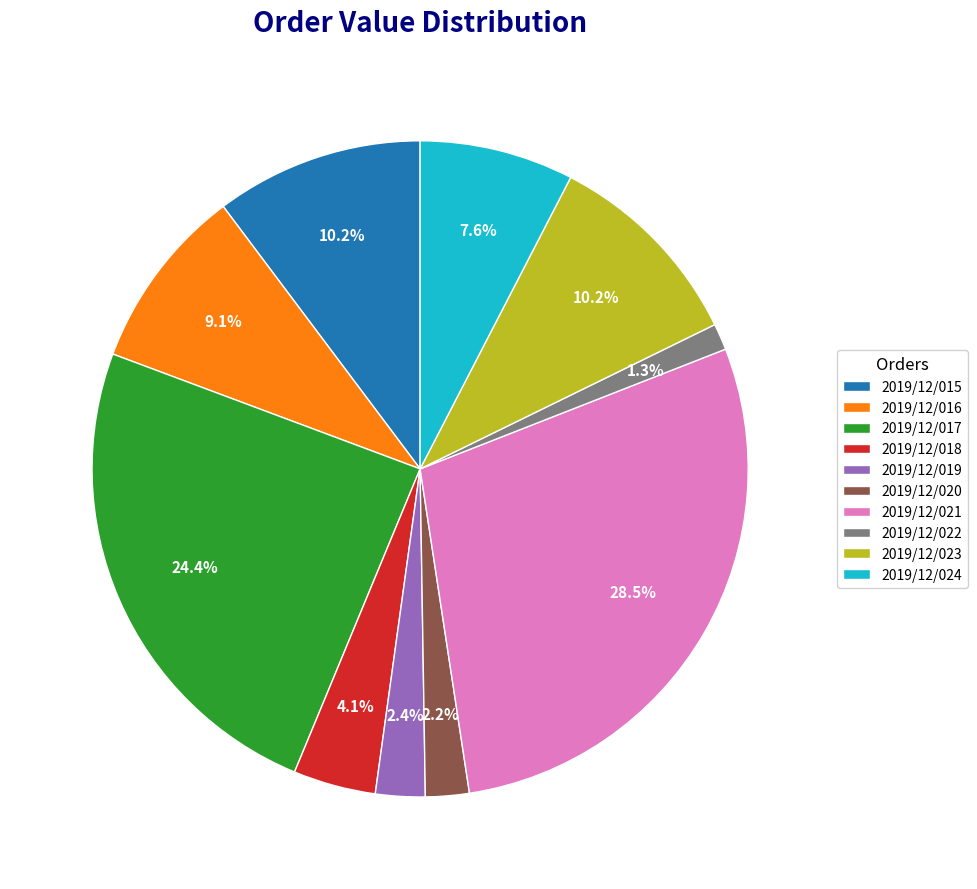

To the nearest percent, what percentage of the pie is 2019/12/019?

2%